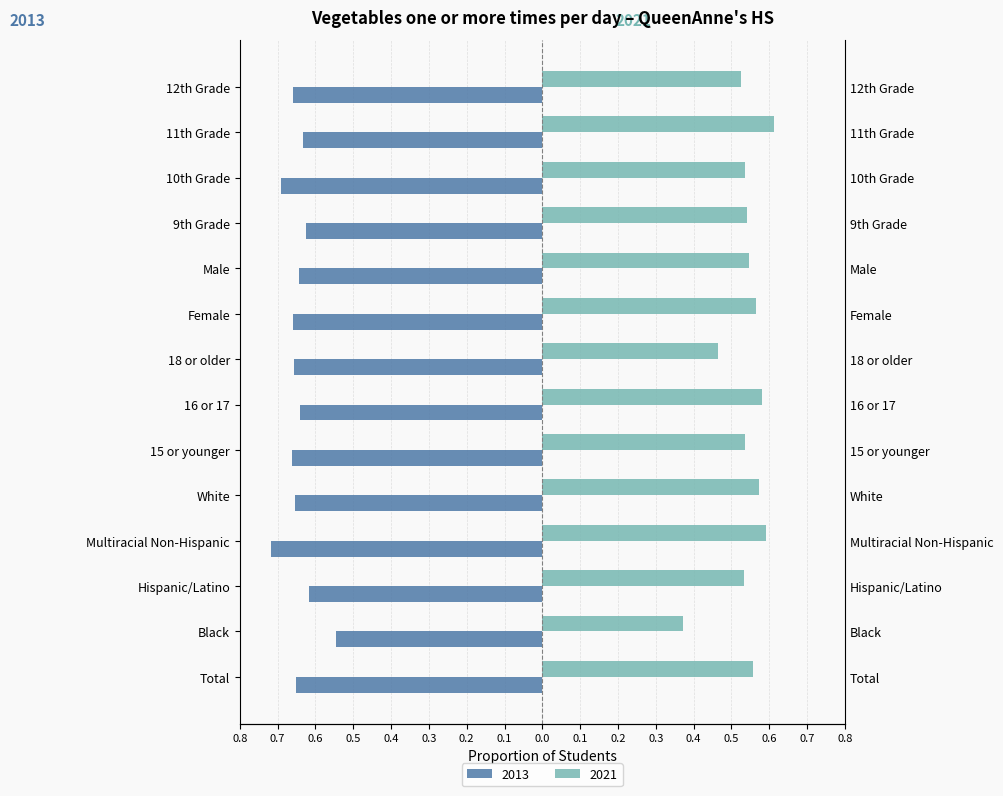

True or false: 2013 has a value of -0.7 at Multiracial Non-Hispanic.

True